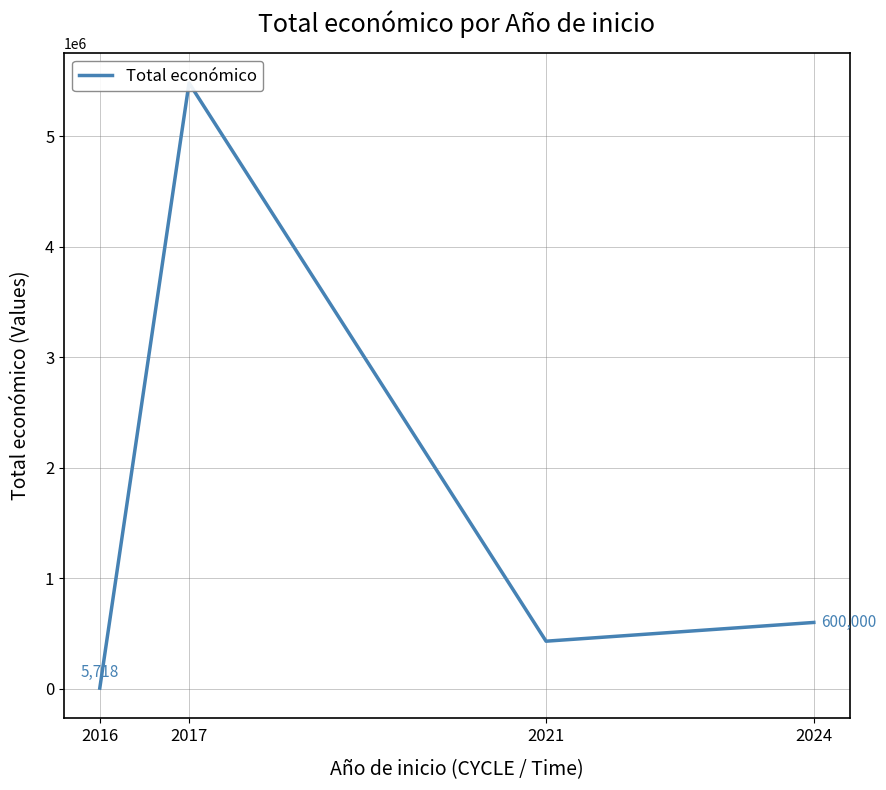

How many interior local valleys (lower than both neighbors) does the data have?

1